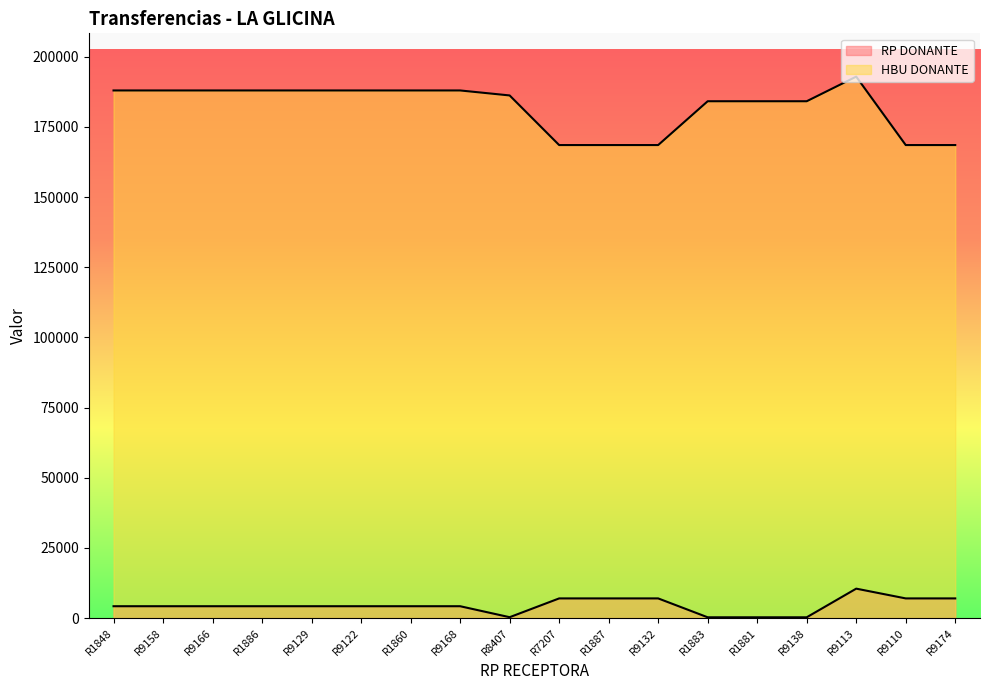

How many data points in RP DONANTE are less than 4207?

4